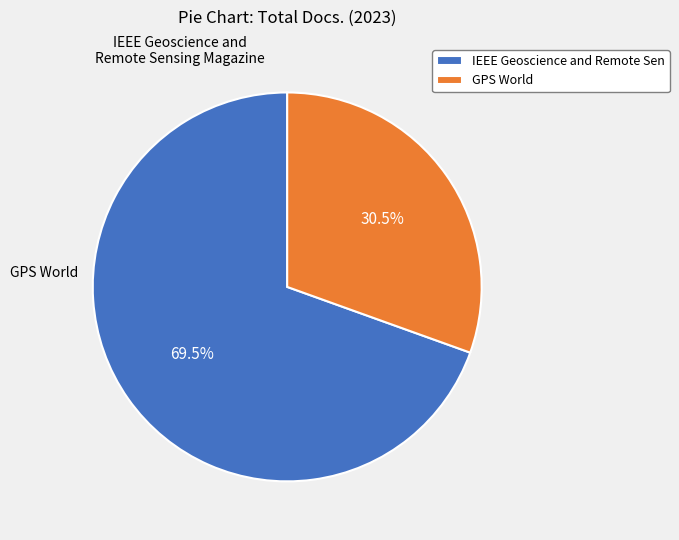

Which category accounts for the majority?

IEEE Geoscience and Remote Sen